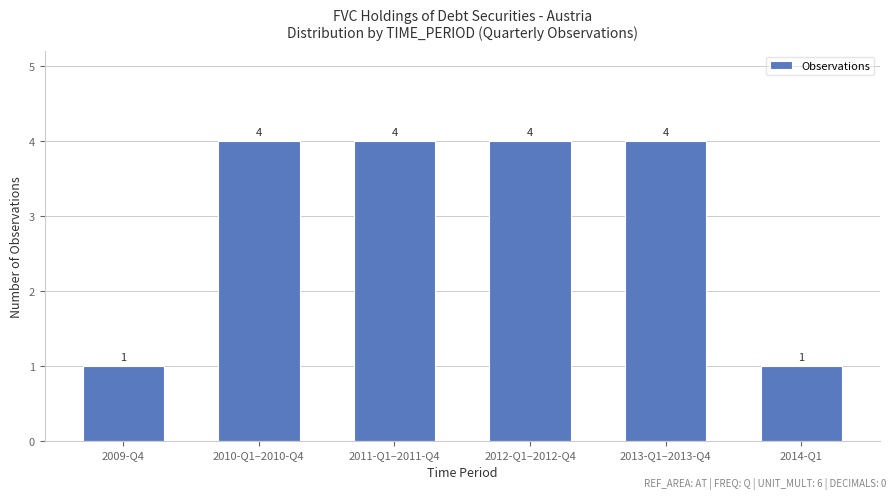

What is the label of the 2nd bar from the right?

2013-Q1–2013-Q4